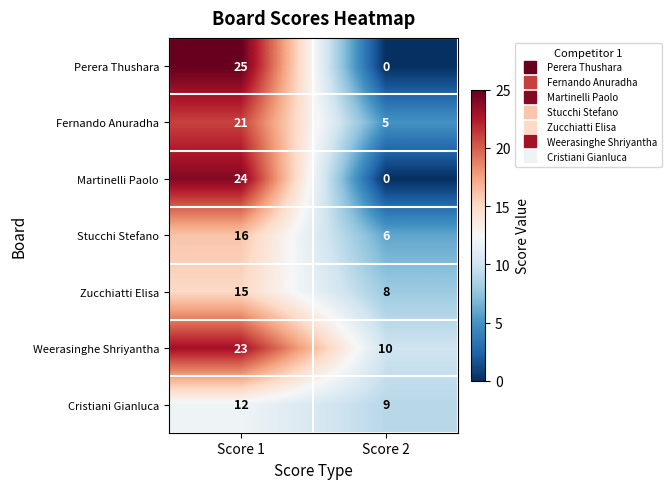

At how many categories does at least one series exceed 15?

1